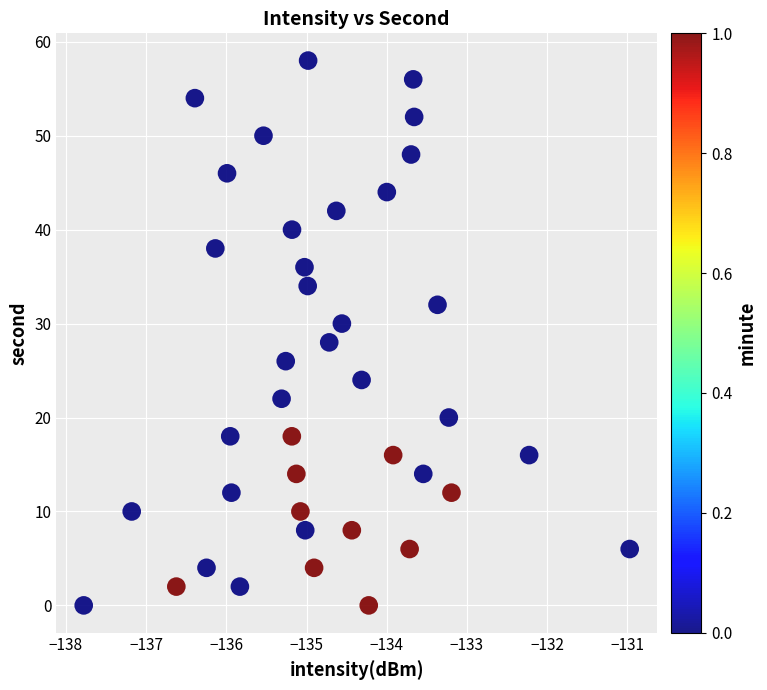

What is the range of Y values (max minus min)?

58